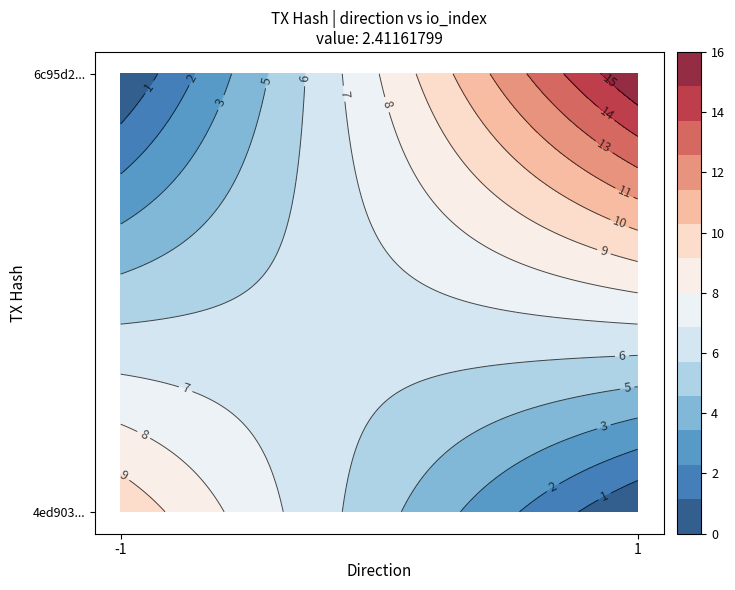

What is the sum of all 6c95d224f9f85a993f4be92305803d8ea188ff8 values?

17